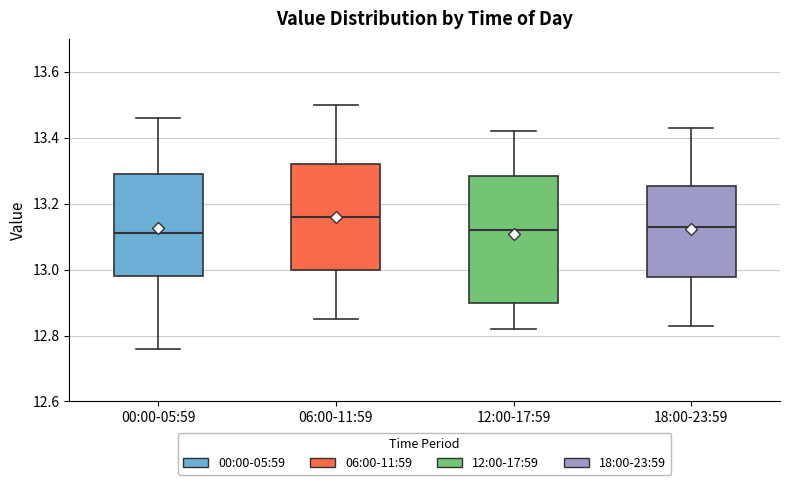

Reading left to right, transcribe this box plot: for each box, give where its median line is, the range the box spans, and where its two whiskers end, as read against the y-axis. The values are not printed on the chart, so give them approximately, as read against the axis.

00:00-05:59: median 13.12, box 12.98 to 13.30, whiskers 12.76 to 13.46
06:00-11:59: median 13.16, box 13.00 to 13.32, whiskers 12.86 to 13.50
12:00-17:59: median 13.12, box 12.90 to 13.28, whiskers 12.82 to 13.42
18:00-23:59: median 13.14, box 12.98 to 13.26, whiskers 12.84 to 13.44